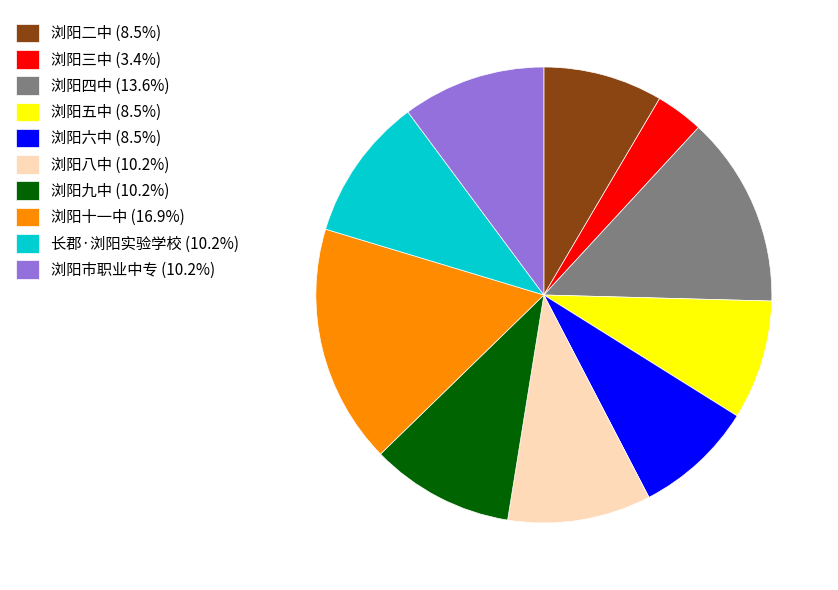

Count the number of slices in the pie.

10